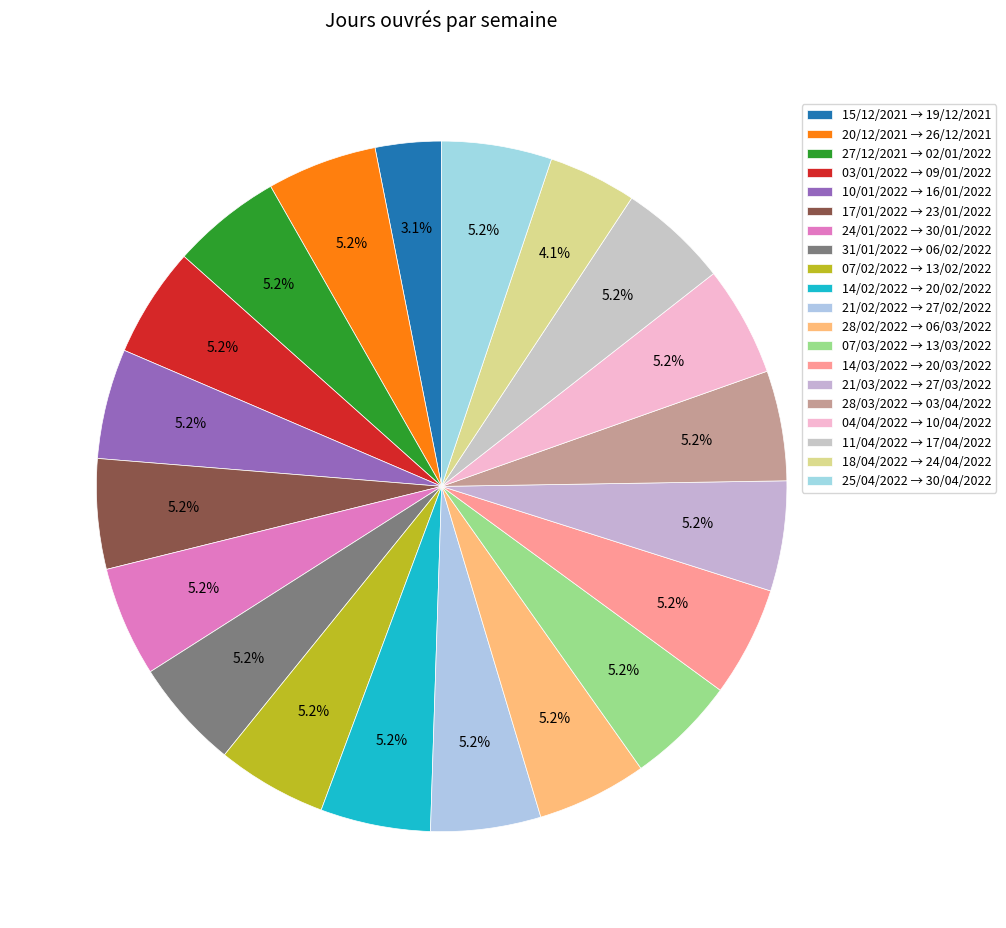

What percentage is the 21/03/2022 → 27/03/2022 slice, to the nearest percent?

5%